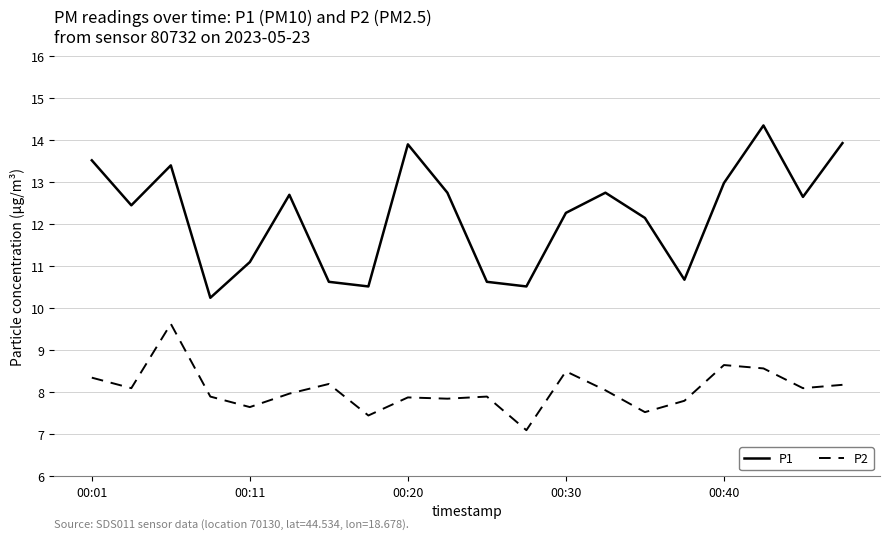

Which series has the largest range (max minus min)?

P1